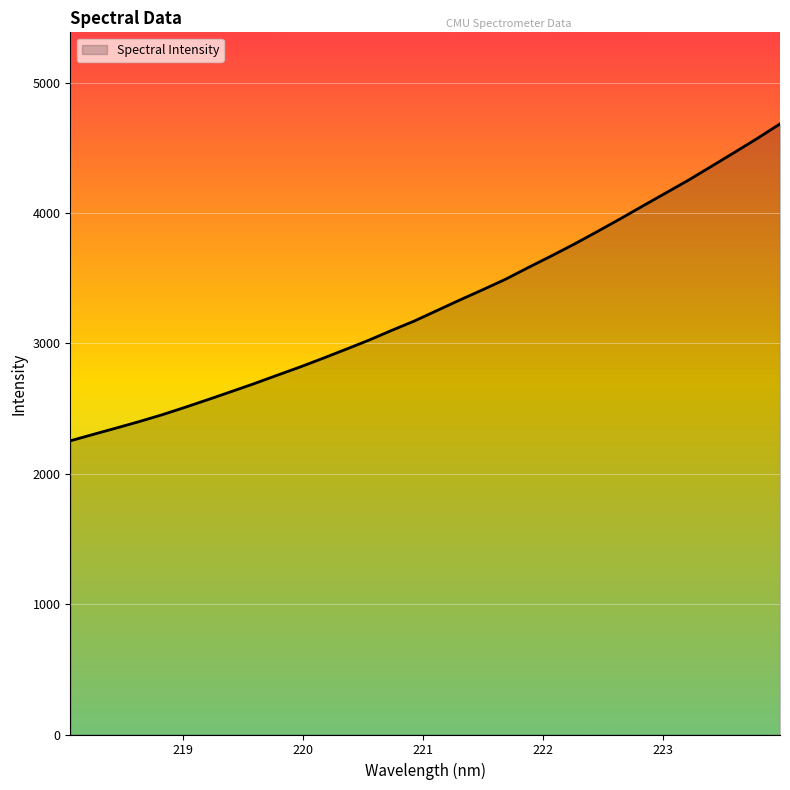

What is the difference between the maximum and minimum values?

2430.9